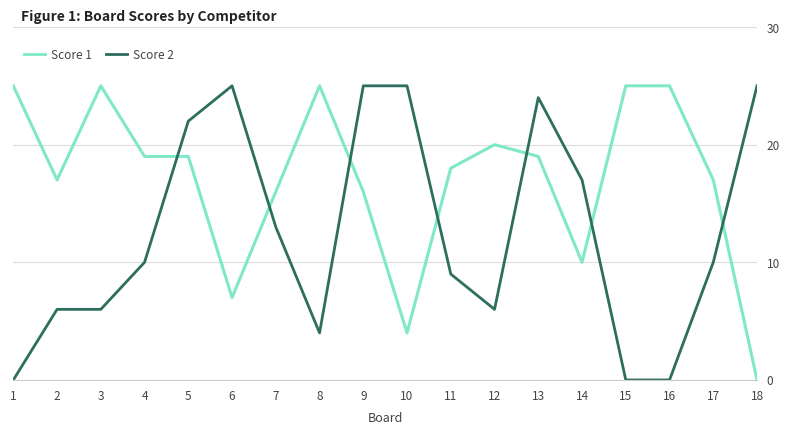

Does the chart display data point markers on the line(s)?

No